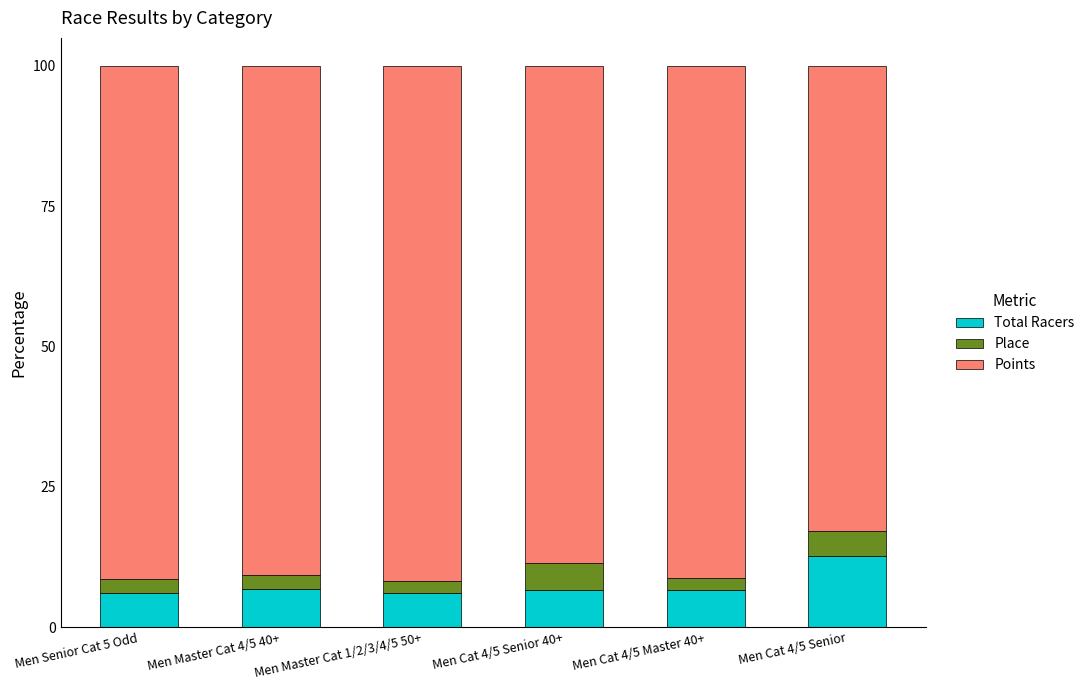

What is the sum of the Total Racers values at Men Cat 4/5 Master 40+ and Men Senior Cat 5 Odd?

12.7